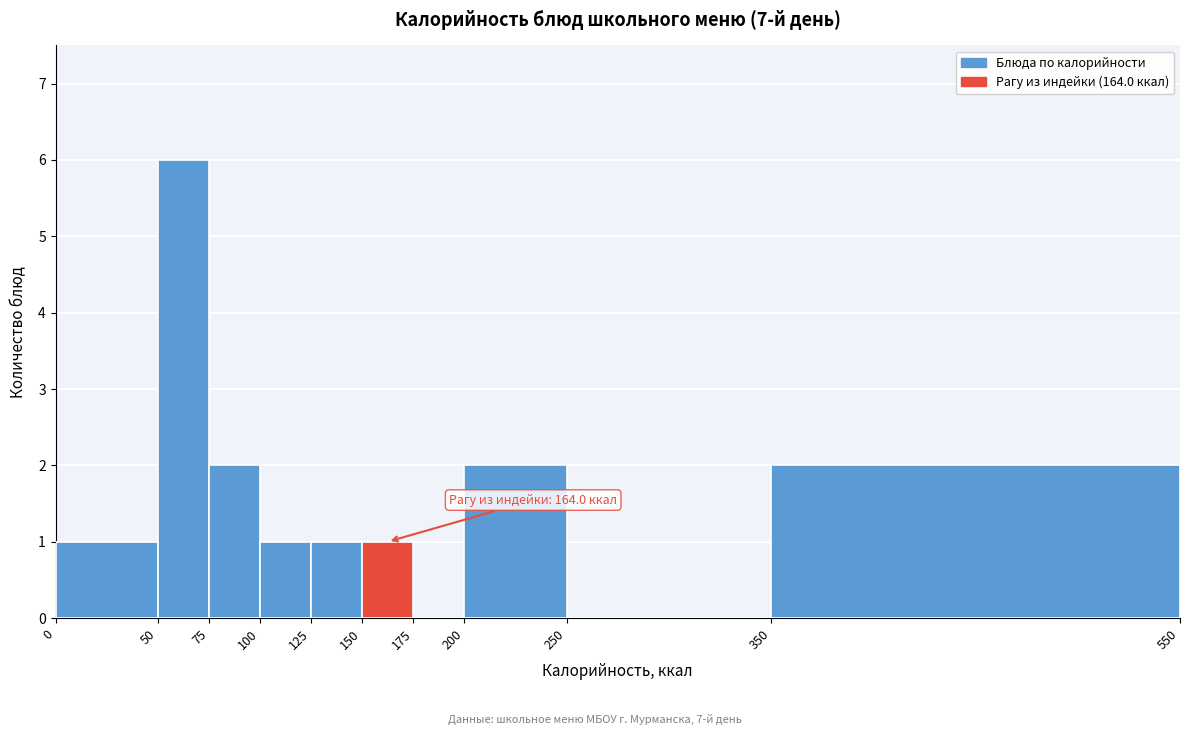

Over which range of the x-axis is the bar tallest?

50 to 75